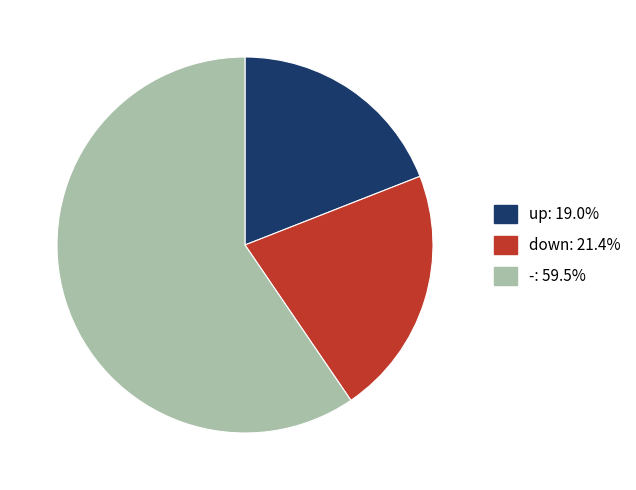

How many slices are in this pie chart?

3